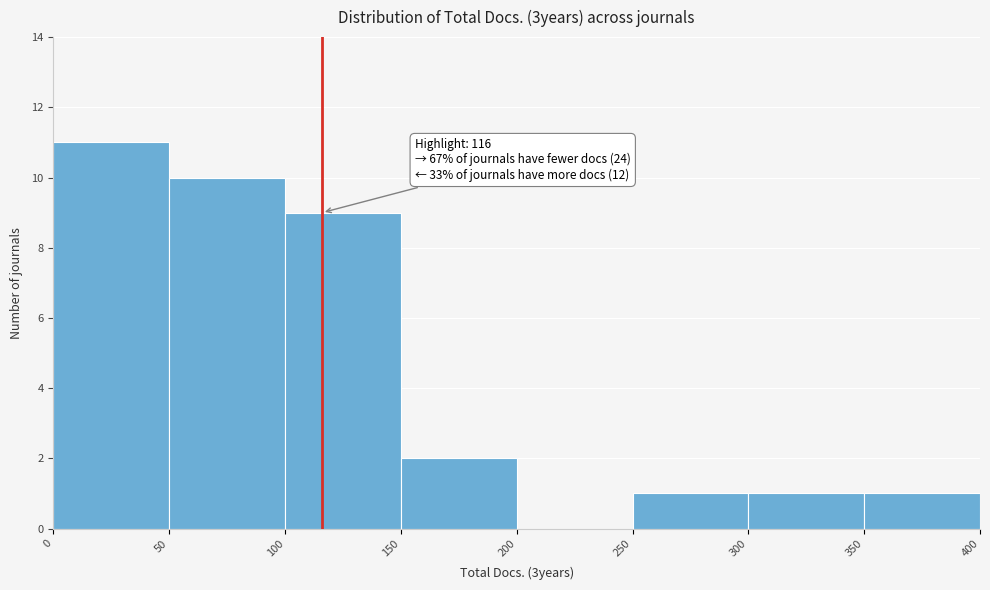

Which range on the x-axis has the tallest bar?

0 to 50